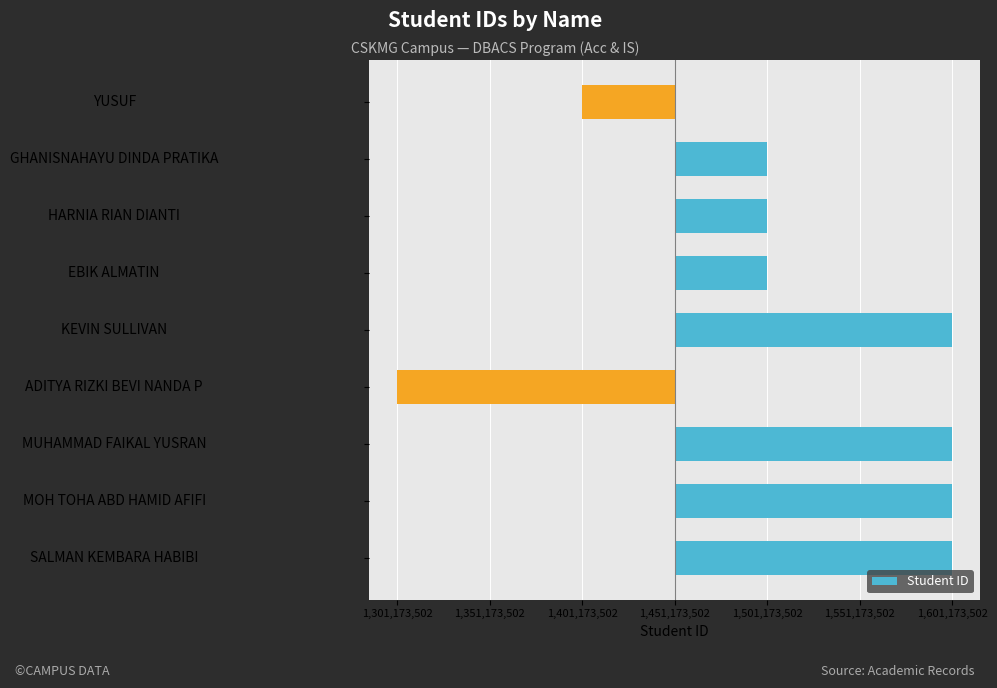

Does the chart contain any negative values?

Yes